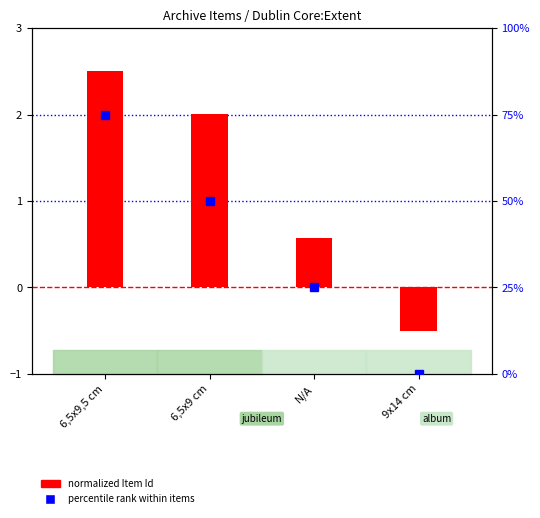

How many values in normalized Item Id are below zero?

1